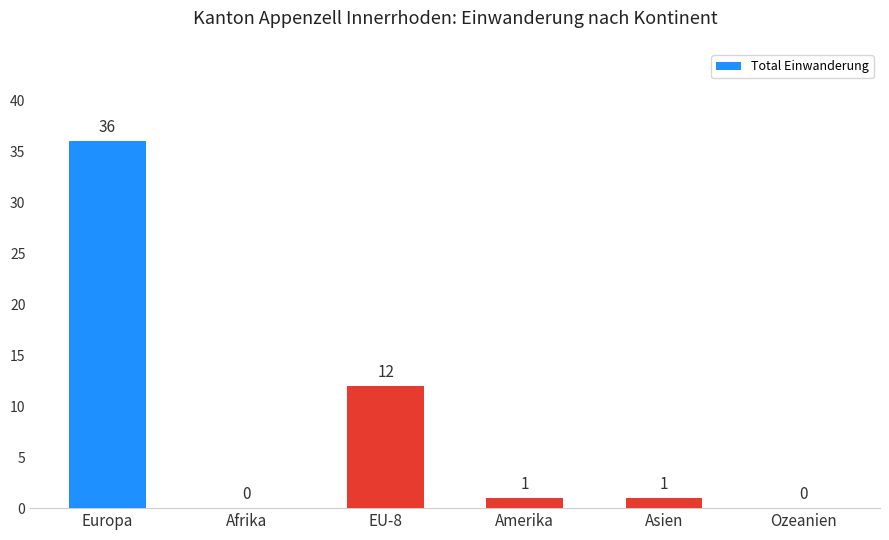

How many categories are shown in the chart?

6